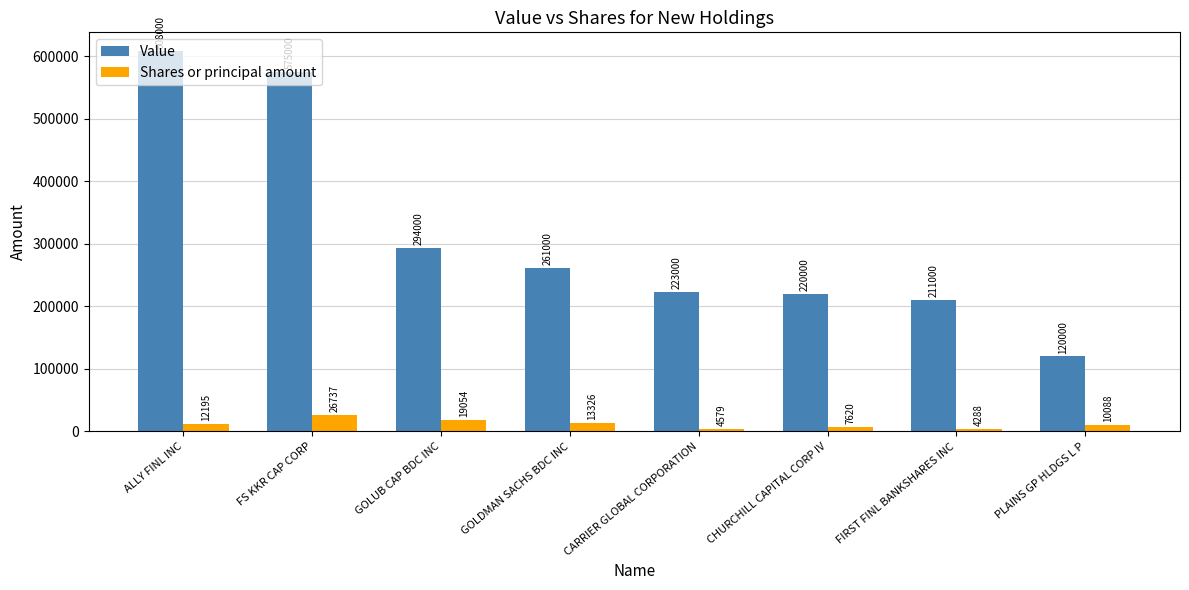

Rank the series by their maximum value, from highest to lowest.

Value, Shares or principal amount